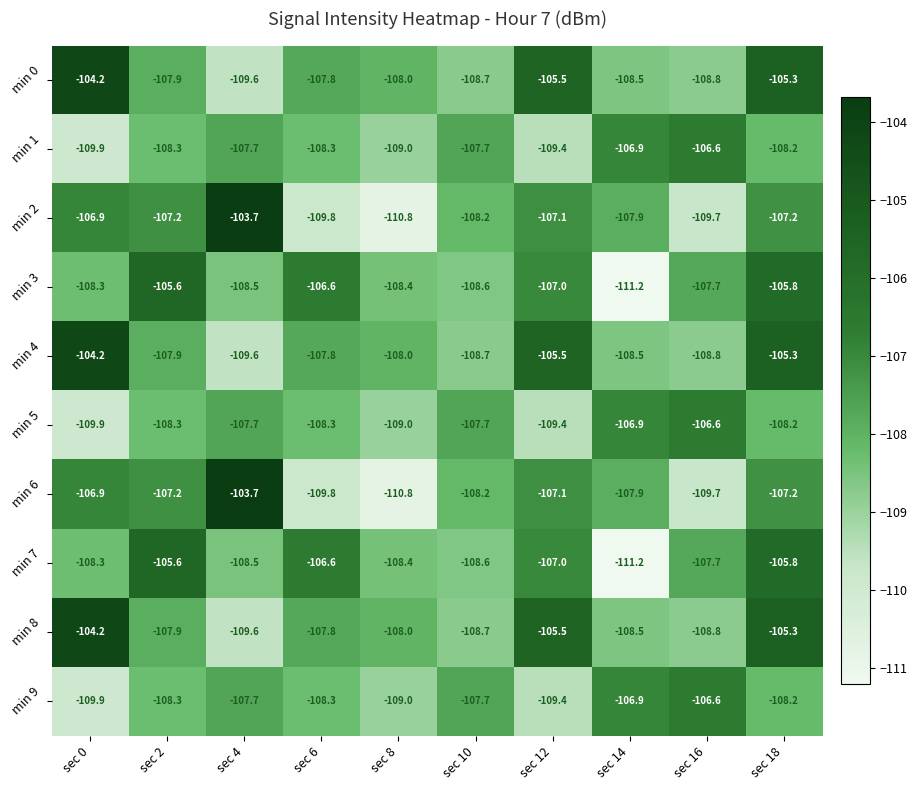

What is the total value across all series at sec 12?

-1072.9